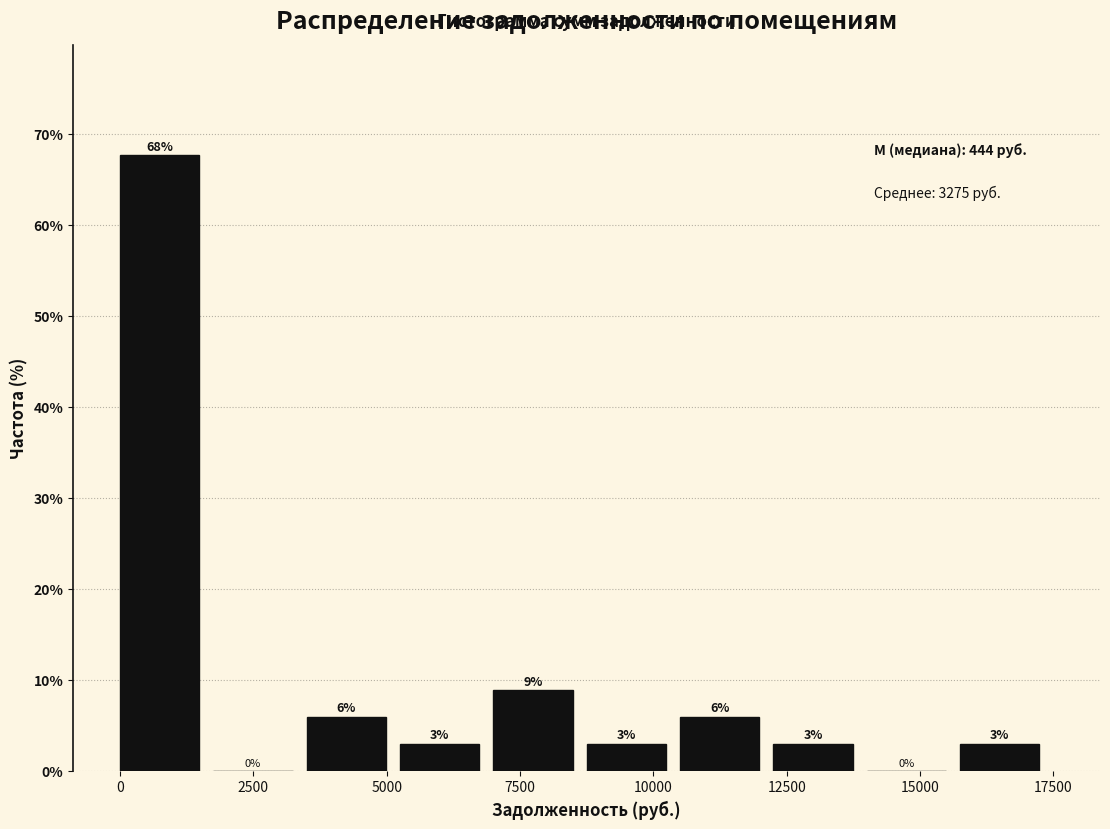

Around what value on the x-axis is the tallest bar? Give the approximate position of its centre, as read against the axis.

500